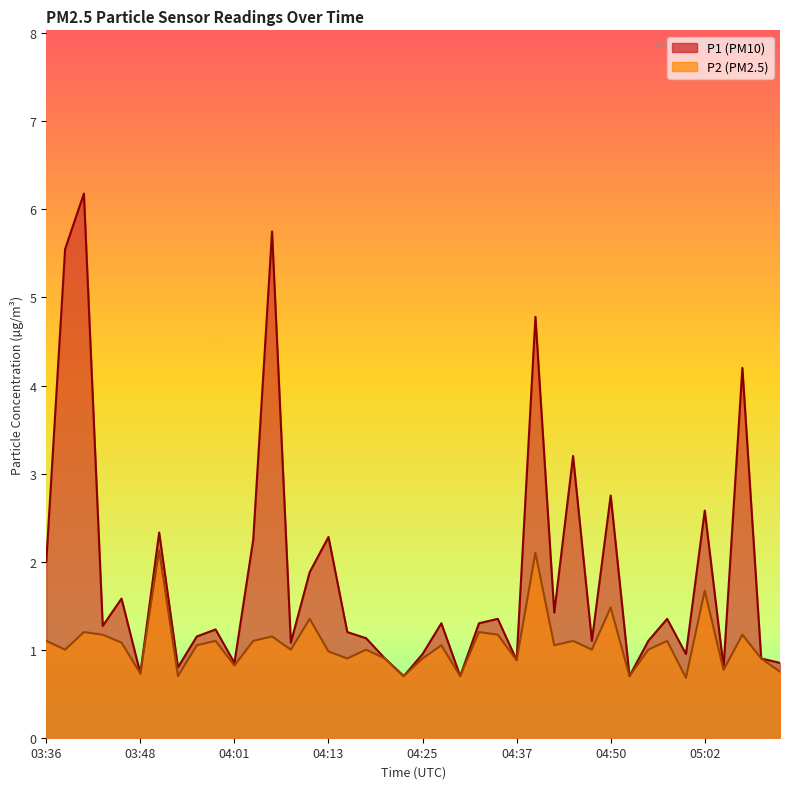

At which category does P2 reach its first local valley?

03:39